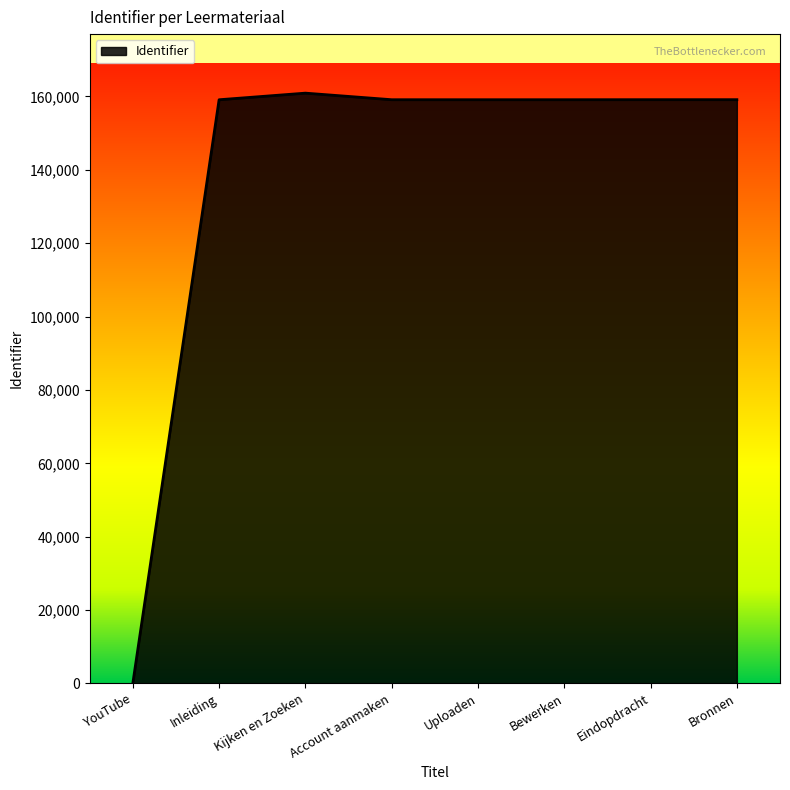

Does the chart have visible grid lines?

No